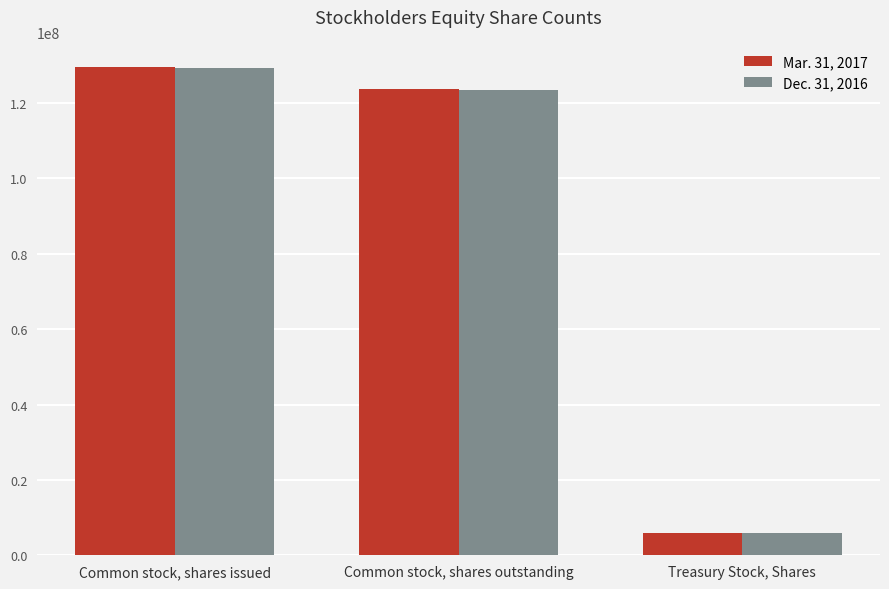

What is the difference between the Dec. 31, 2016 values at Treasury Stock, Shares and Common stock, shares outstanding?

117466468